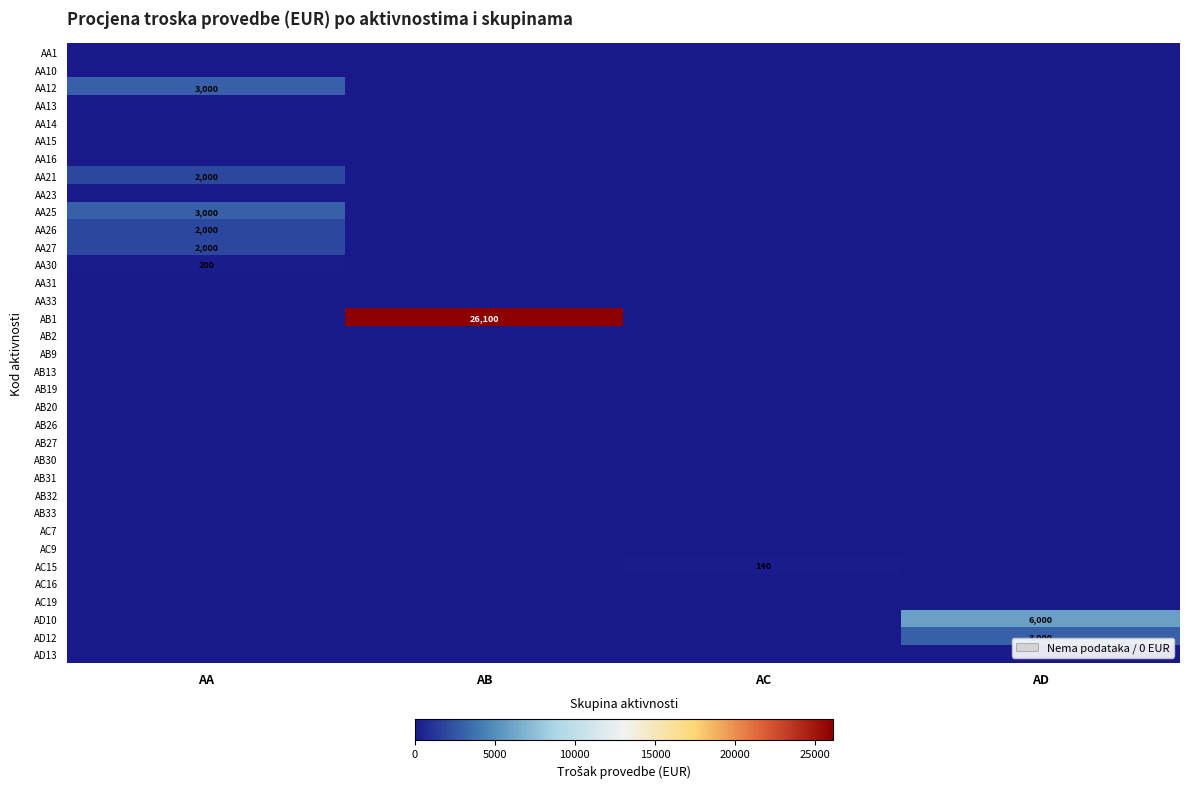

What is the total value across all series at AC?

140